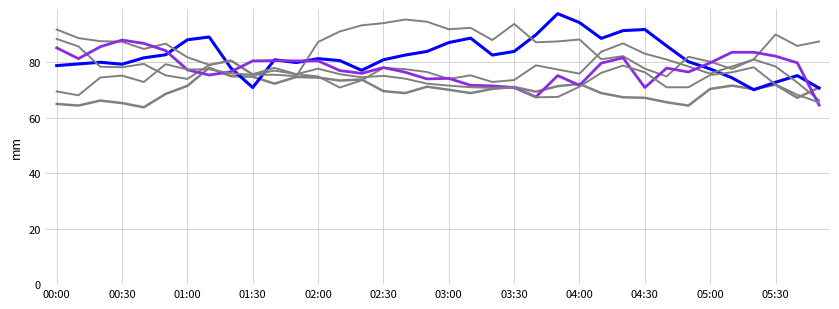

Does the chart display data point markers on the line(s)?

No